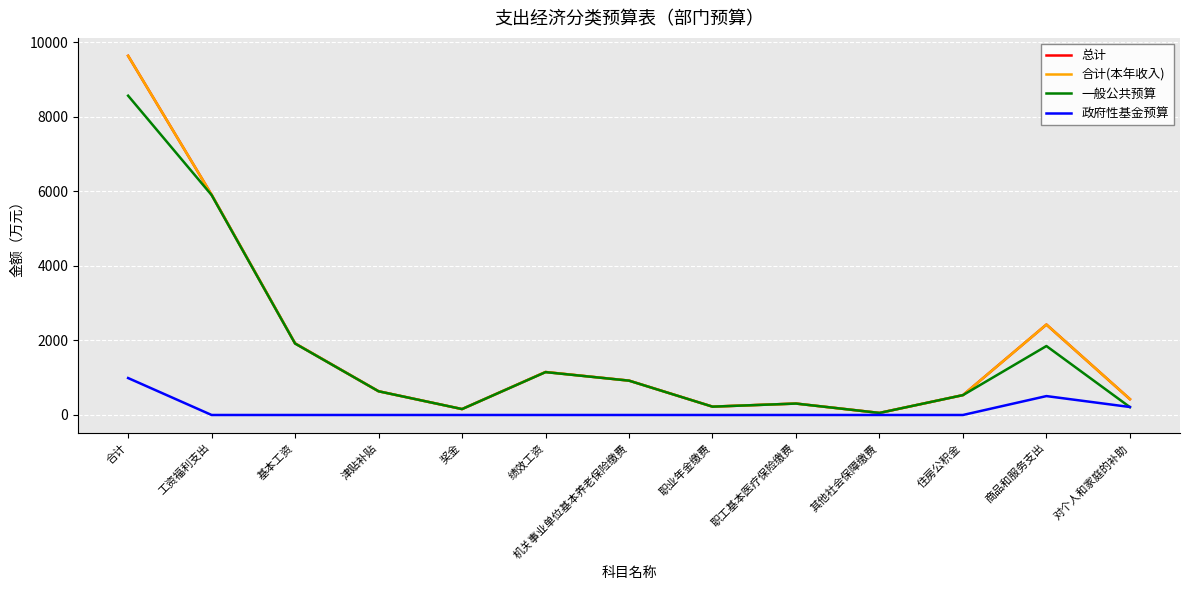

Does the chart have visible grid lines?

Yes